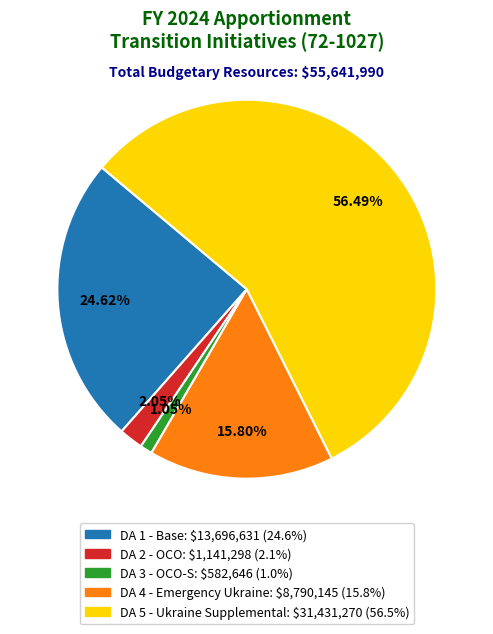

Does any single category account for the majority?

Yes